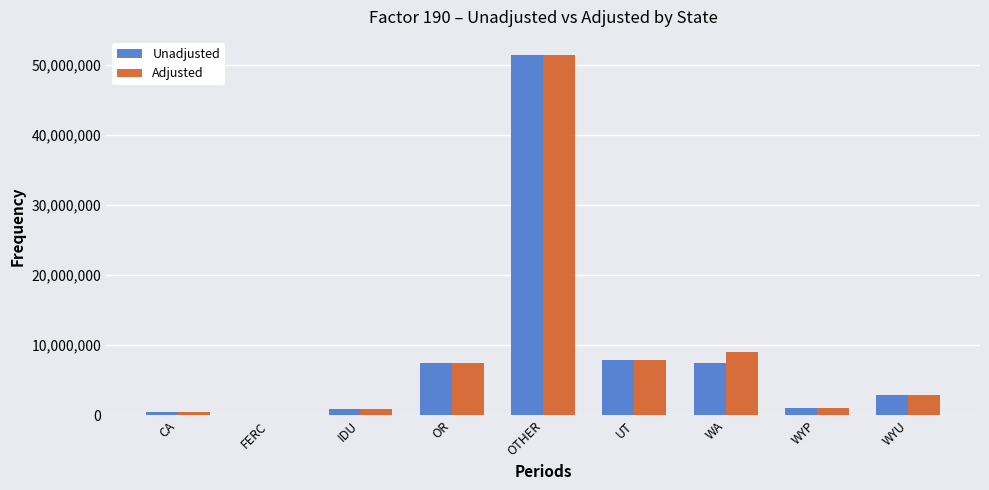

Which category has the highest value in the Adjusted series?

OTHER